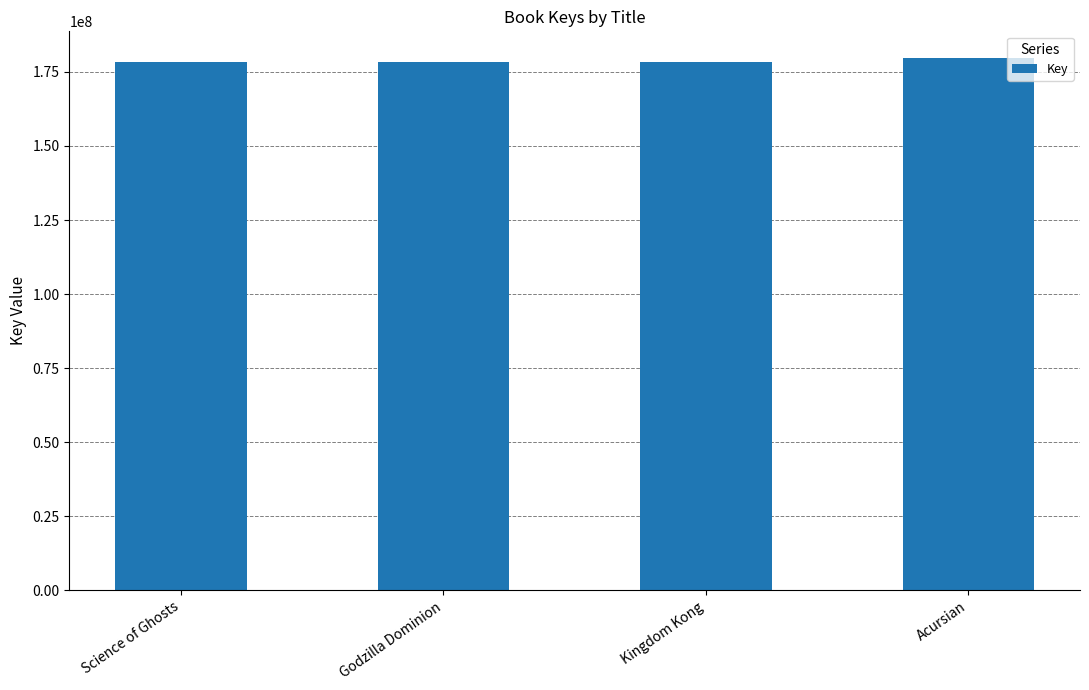

The chart shows a value of 178371879 at Science of Ghosts. True or false?

True